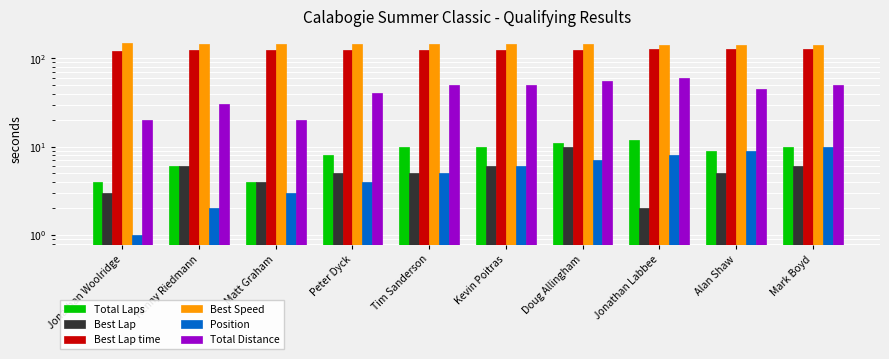

At which label does Total Laps first exceed 10?

Doug Allingham